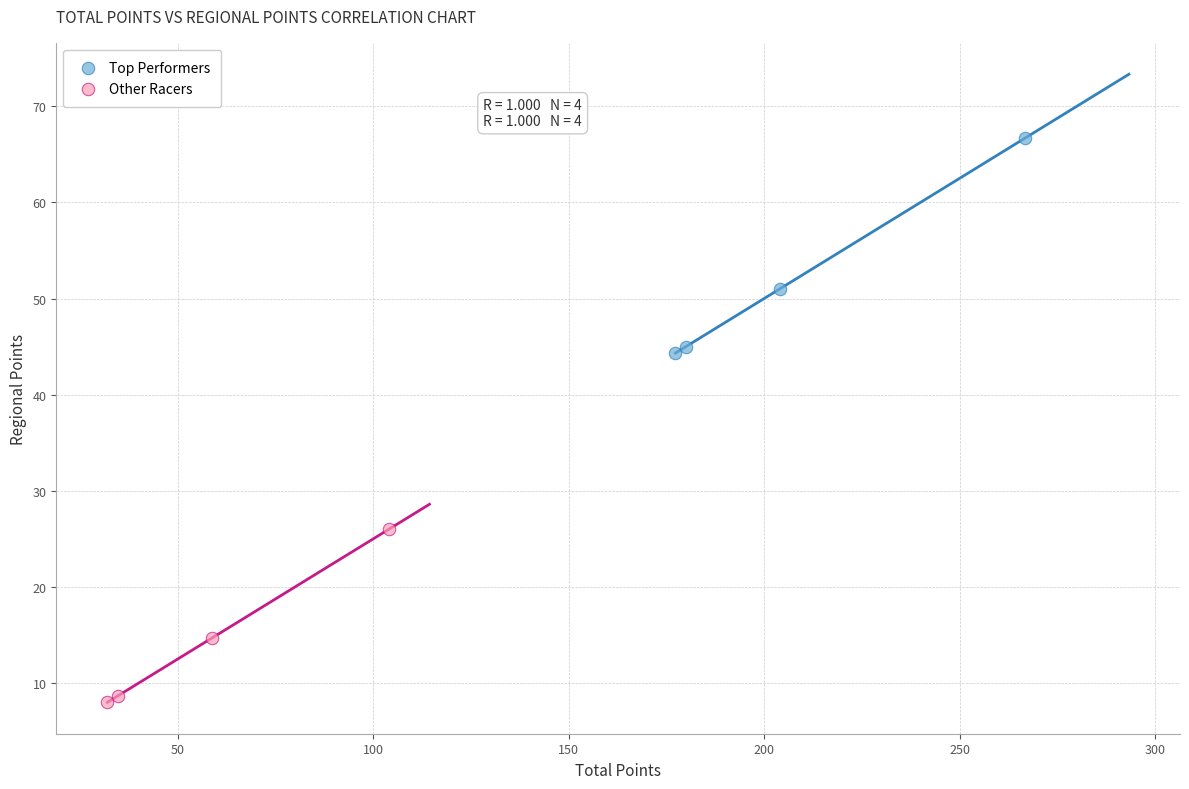

Which series reaches the maximum Y coordinate?

Top Performers